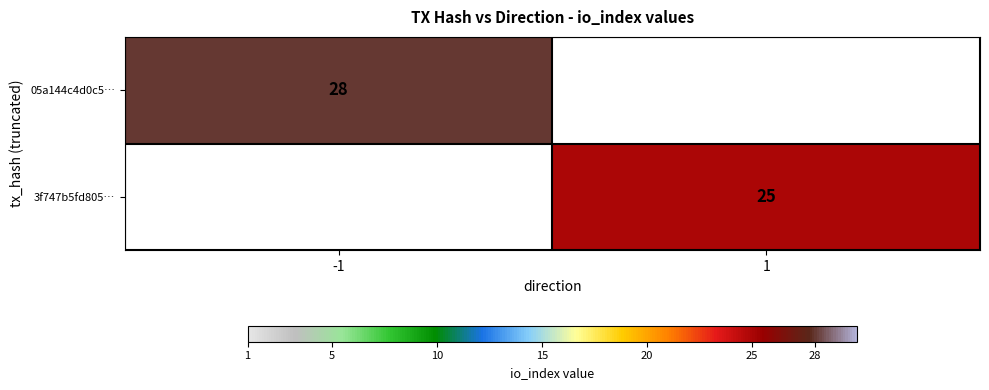

Is the value of 3f747b5fd805… at 1 greater than the value of 05a144c4d0c5… at -1?

No